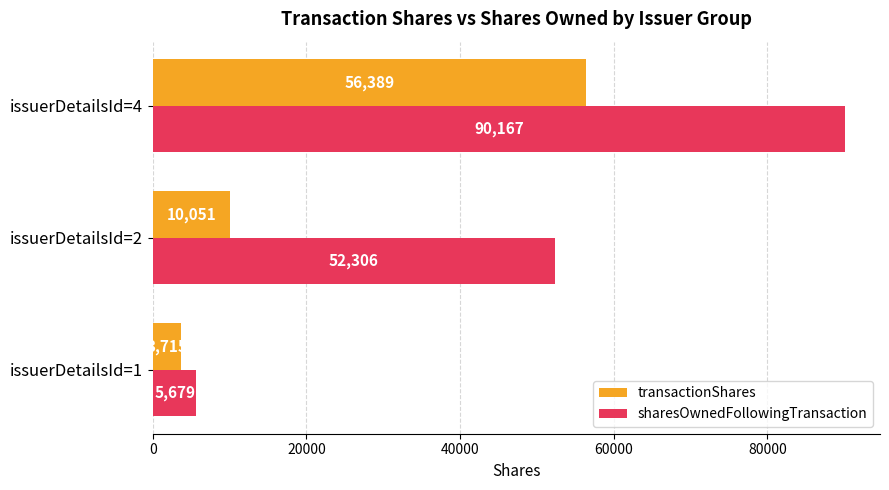

The transactionShares series shows 96100 at issuerDetailsId=4. True or false?

False